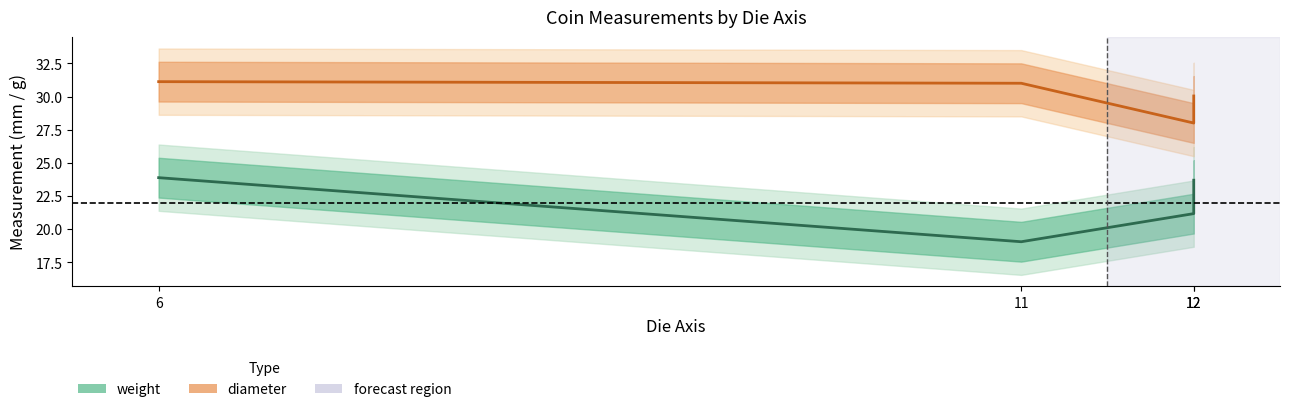

At which category does the chart reach its minimum across all series?

11